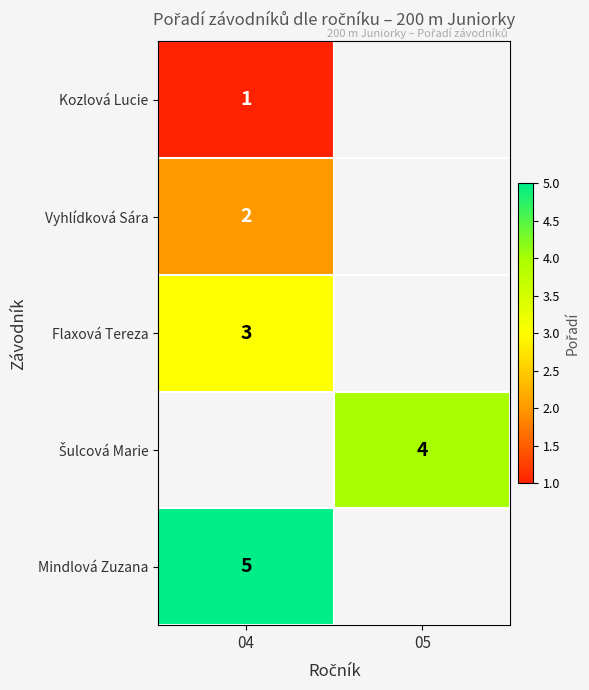

How many distinct data groups are displayed?

5